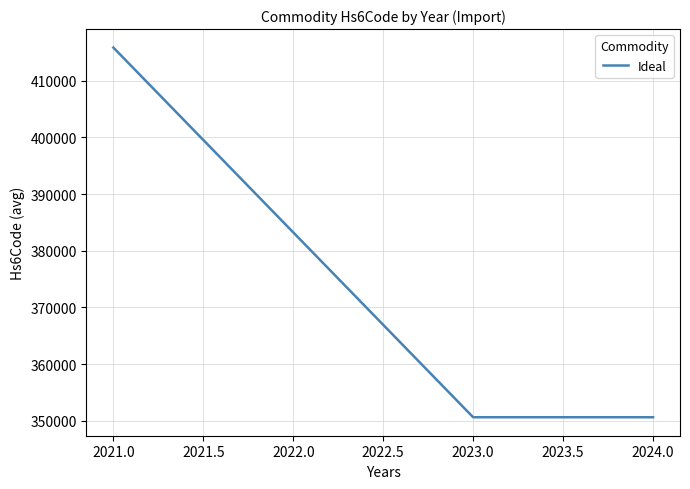

What is the minimum value shown in the chart?

350610.0